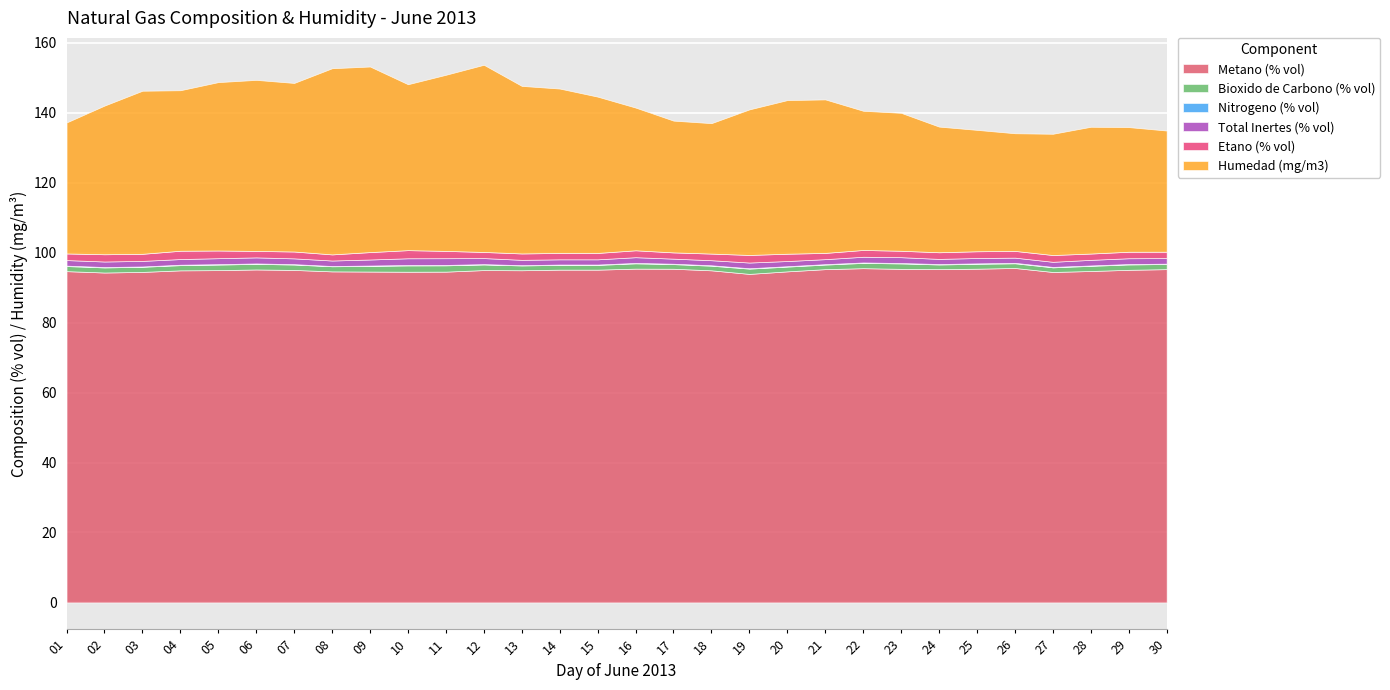

At which category is the sum across all series the highest?

12